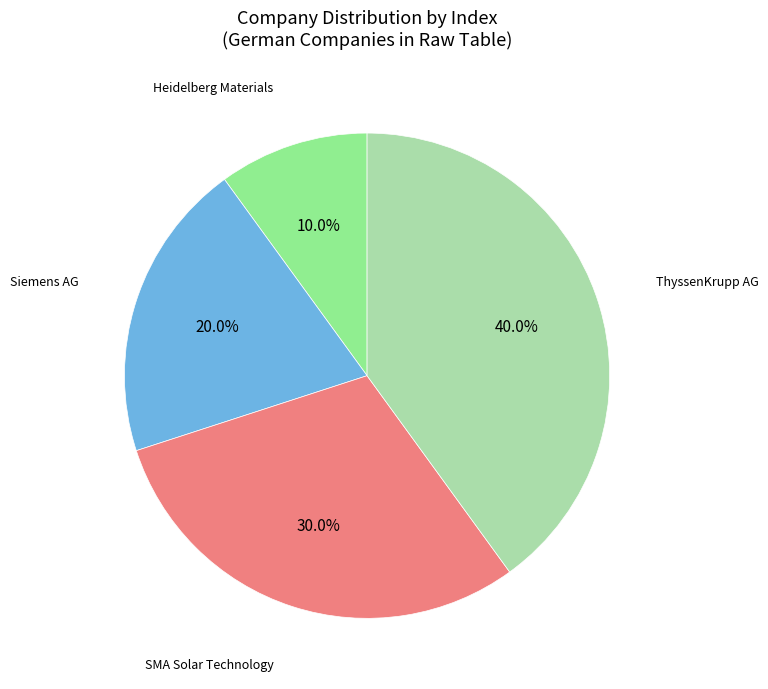

To the nearest percent, what is the average slice percentage?

25%